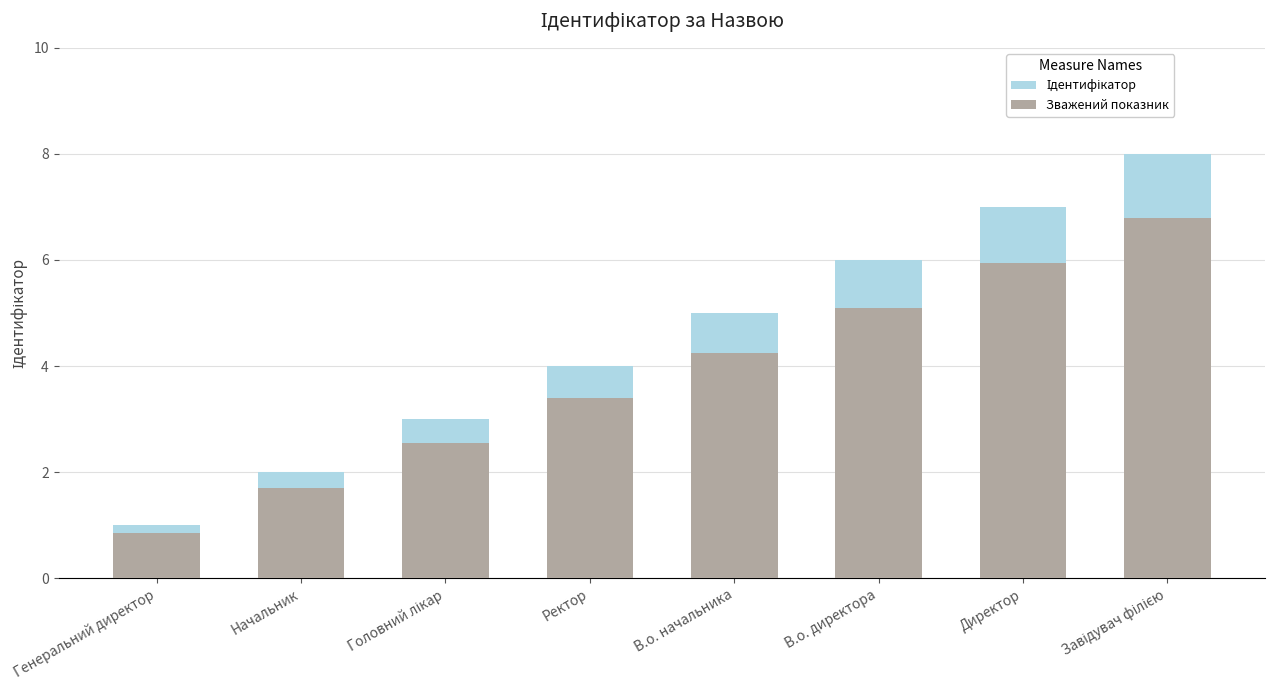

What is the minimum value for Зважений показник?

0.8